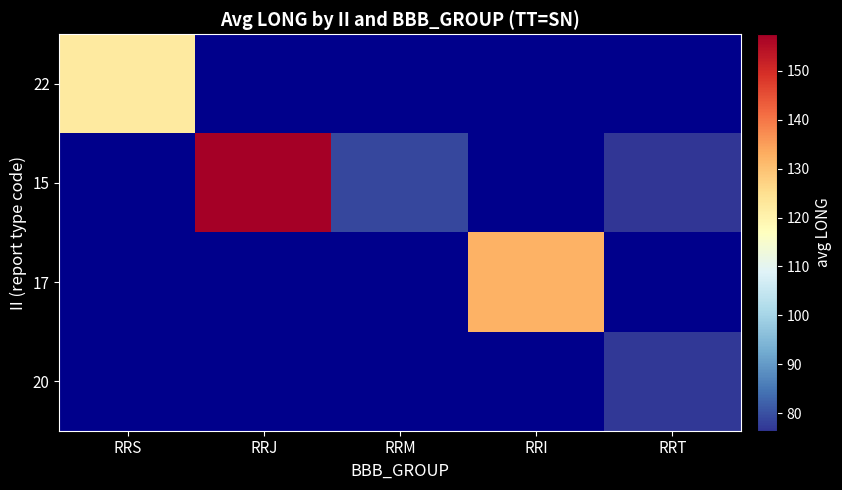

How many series are shown in this chart?

4